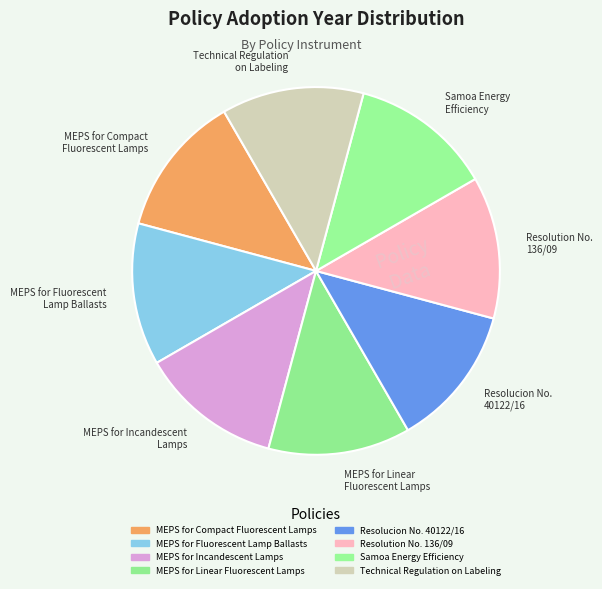

Rank the categories by value from highest to lowest.

MEPS for Compact
Fluorescent Lamps, MEPS for Fluorescent
Lamp Ballasts, MEPS for Incandescent
Lamps, MEPS for Linear
Fluorescent Lamps, Samoa Energy
Efficiency, Resolucion No.
40122/16, Resolution No.
136/09, Technical Regulation
on Labeling